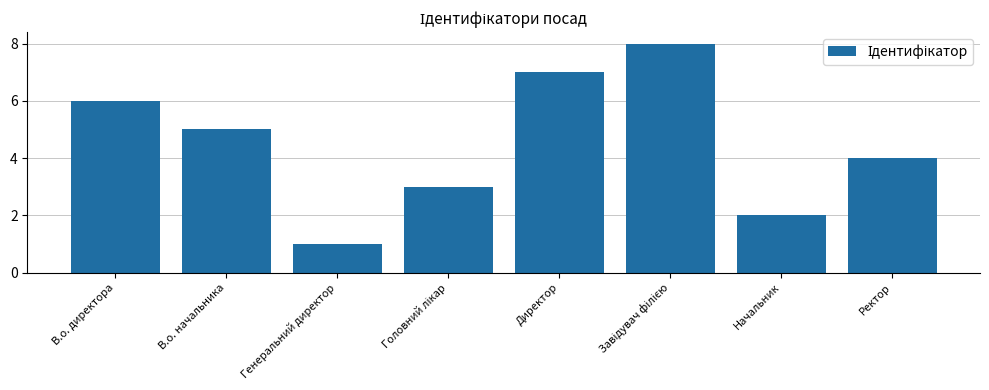

What is the label of the 1st bar from the right?

Ректор